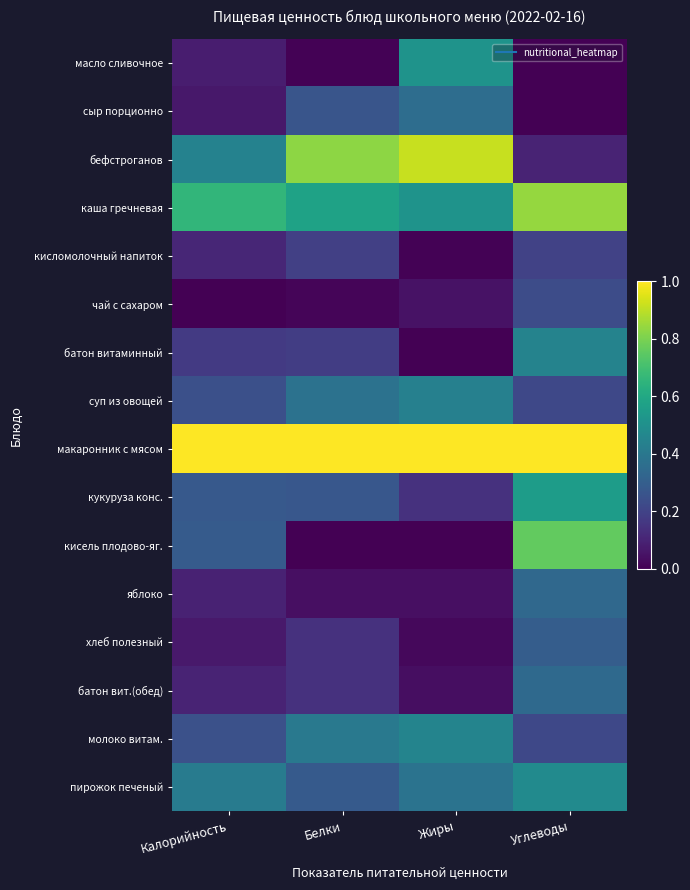

At Калорийность, list the series in order from largest to smallest.

макаронник с мясом, каша гречневая, бефстроганов, пирожок печеный, кисель плодово-яг., кукуруза конс., молоко витам., суп из овощей, батон витаминный, кисломолочный напиток, батон вит.(обед), яблоко, масло сливочное, хлеб полезный, сыр порционно, чай с сахаром